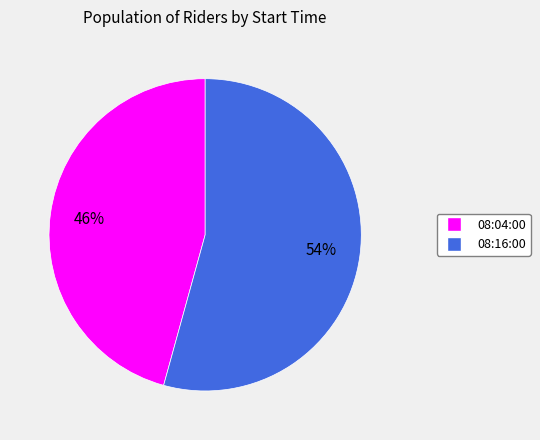

Which category has the biggest portion of the pie?

08:16:00